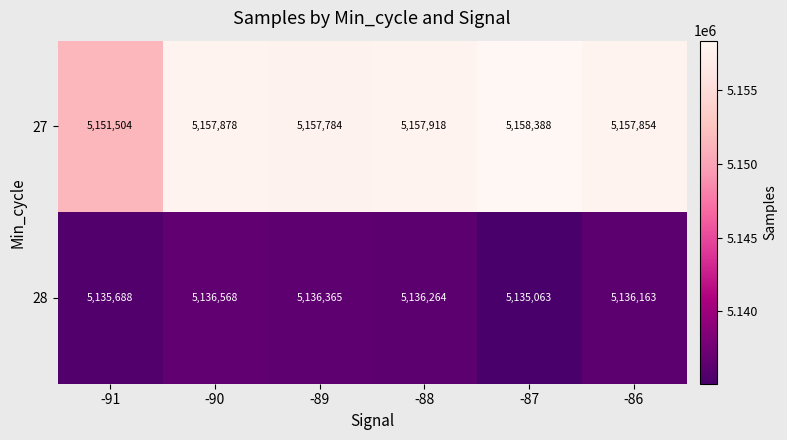

Which series changed the most between -89 and -86?

28